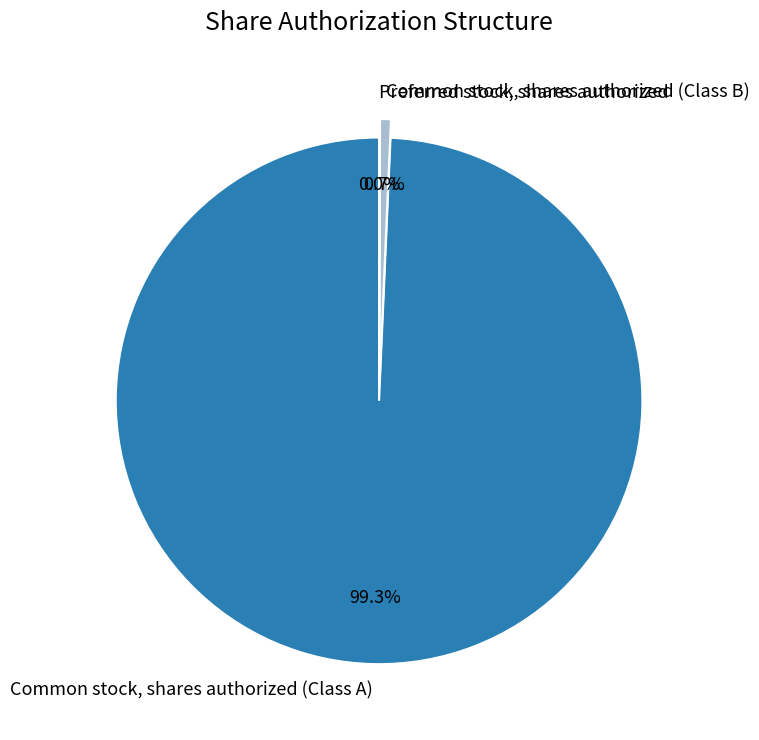

Is the sum of Common stock, shares authorized (Class B) and Common stock, shares authorized (Class A) greater than half?

Yes